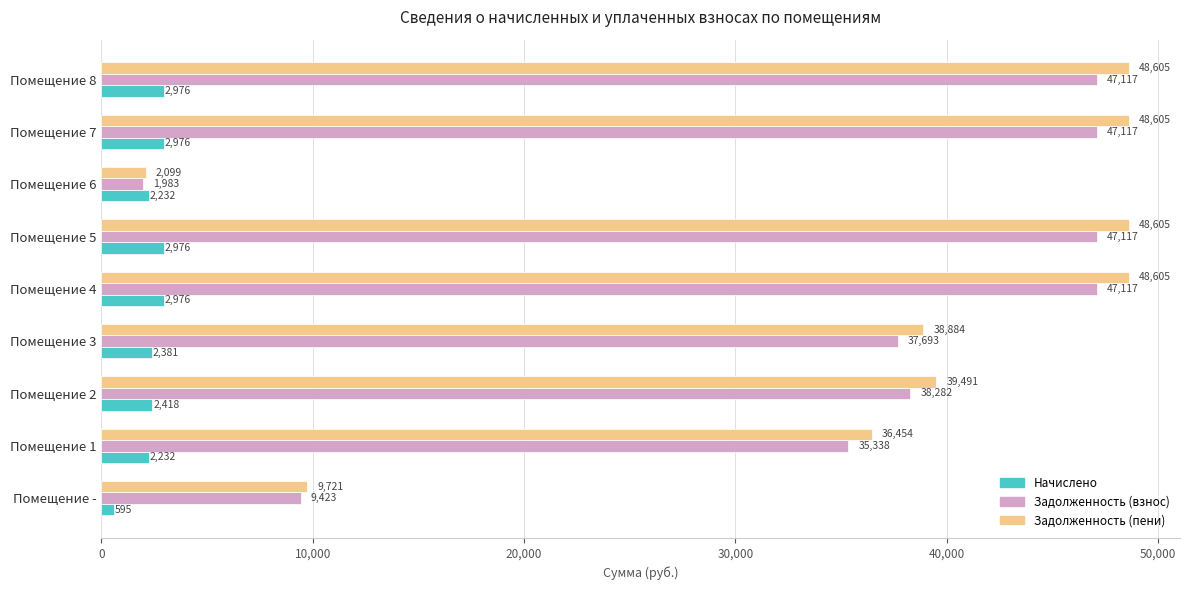

What is the lowest value of the Задолженность (взнос) series?

1983.1